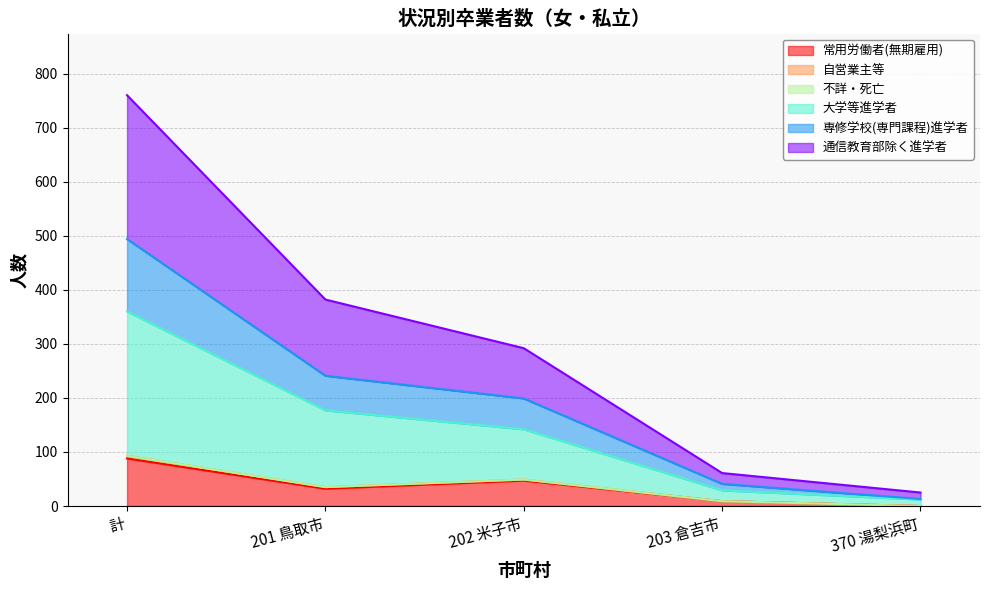

True or false: 常用労働者(無期雇用) and 自営業主等 cross at least once.

False